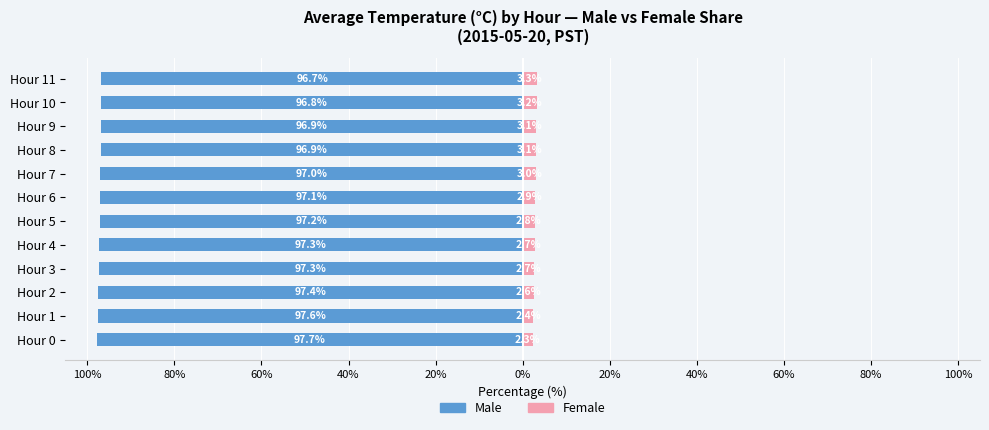

True or false: Female has a value of 2.1 at Hour 10.

False